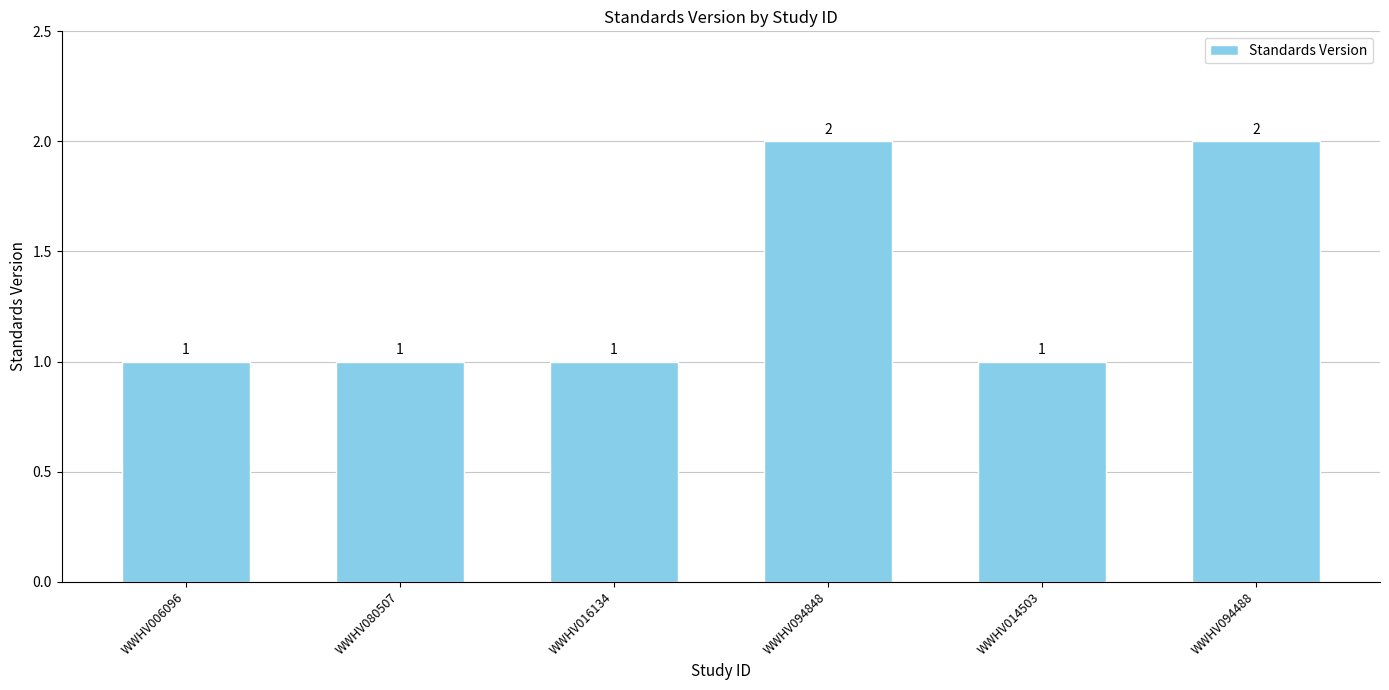

The chart shows a value of 2 at WWHV006096. True or false?

False